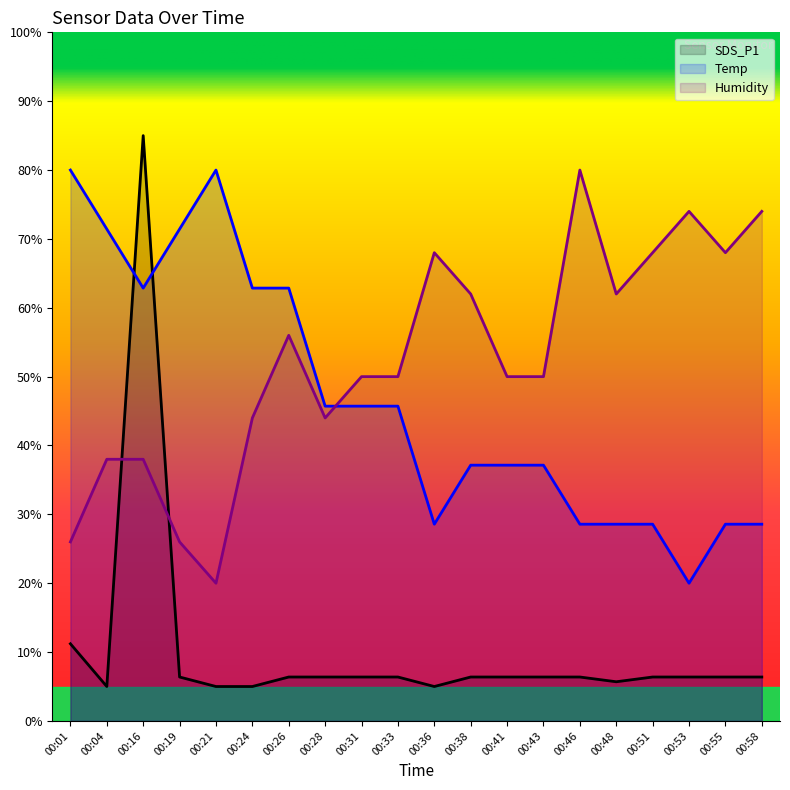

In Temp, how many points are higher than both neighbors (excluding endpoints)?

1